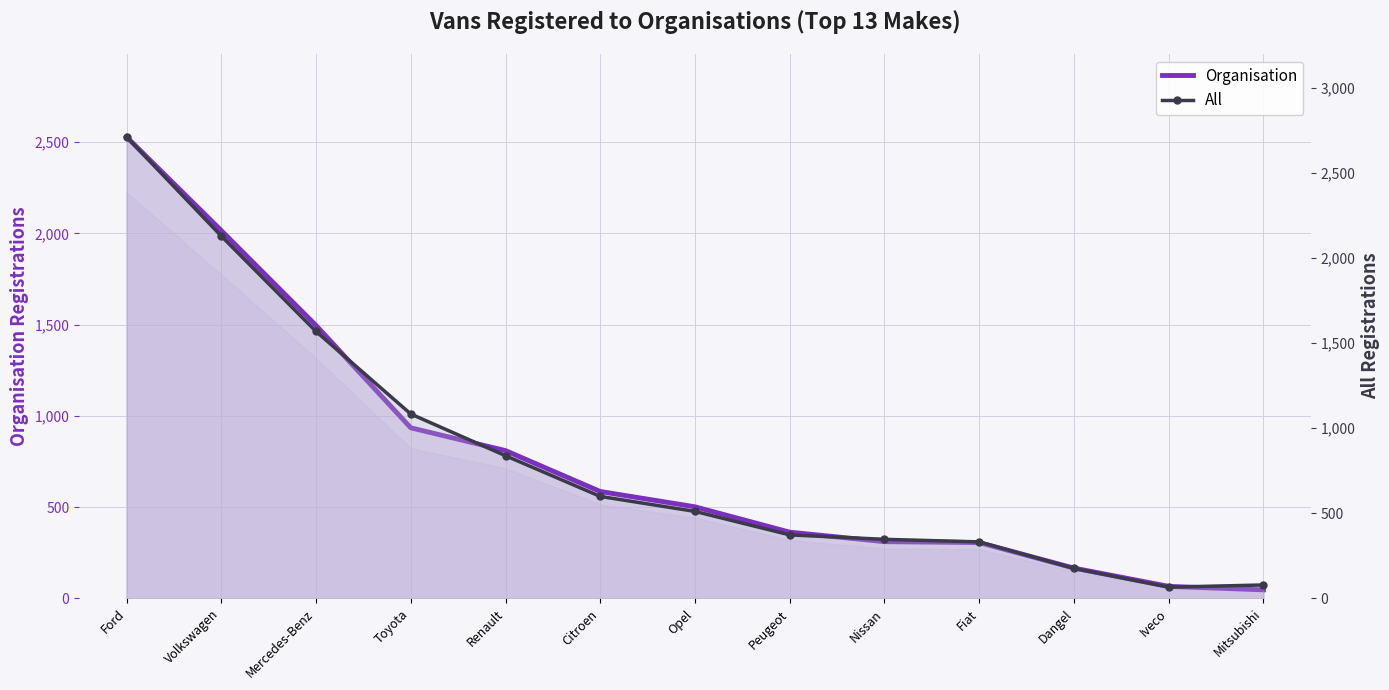

What is the spread (max minus min) of values at Fiat?

26